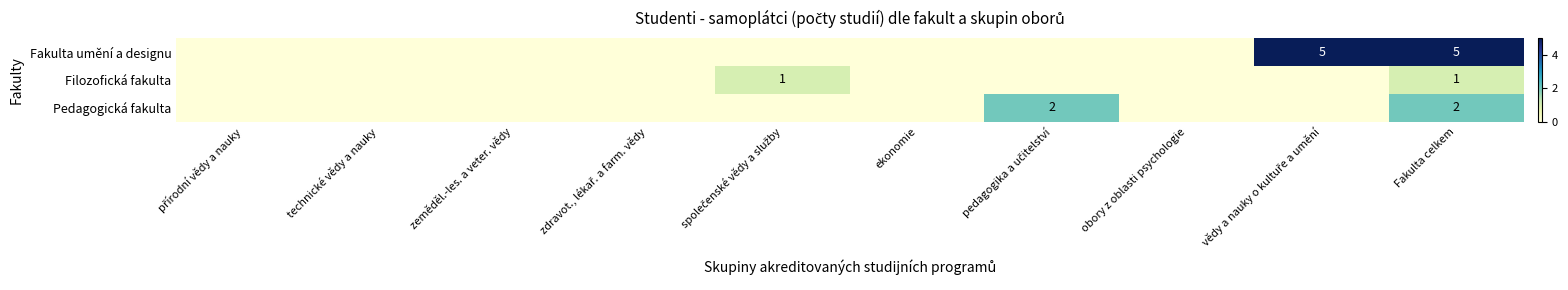

What is the sum of all Filozofická fakulta values?

2